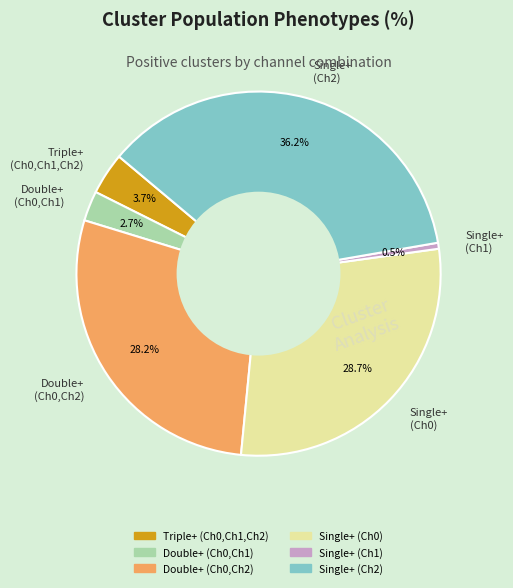

How many segments does this pie chart have?

6